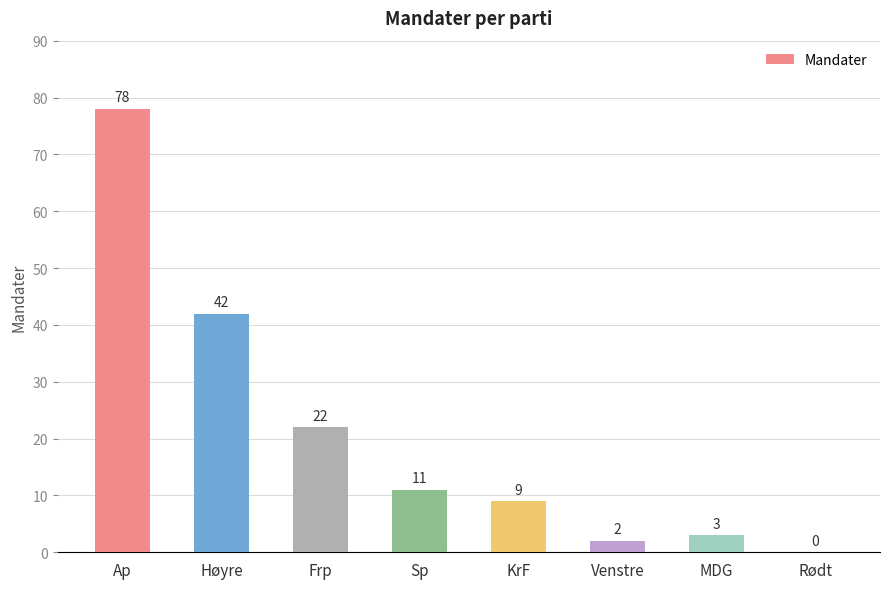

The chart shows a value of 9 at KrF. True or false?

True